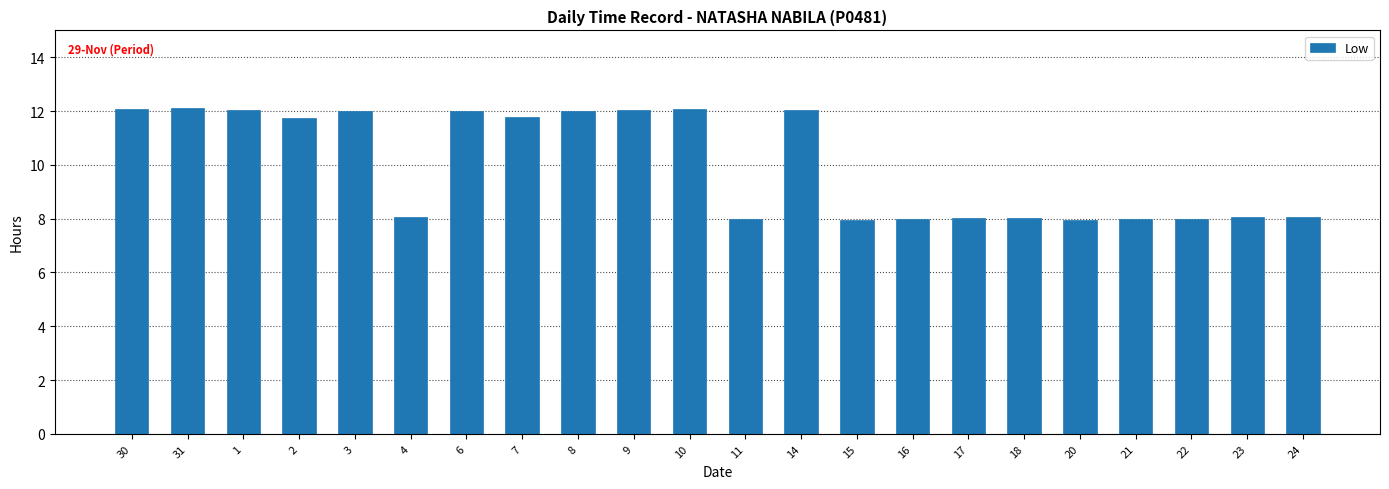

Count the number of values greater than 11.

11